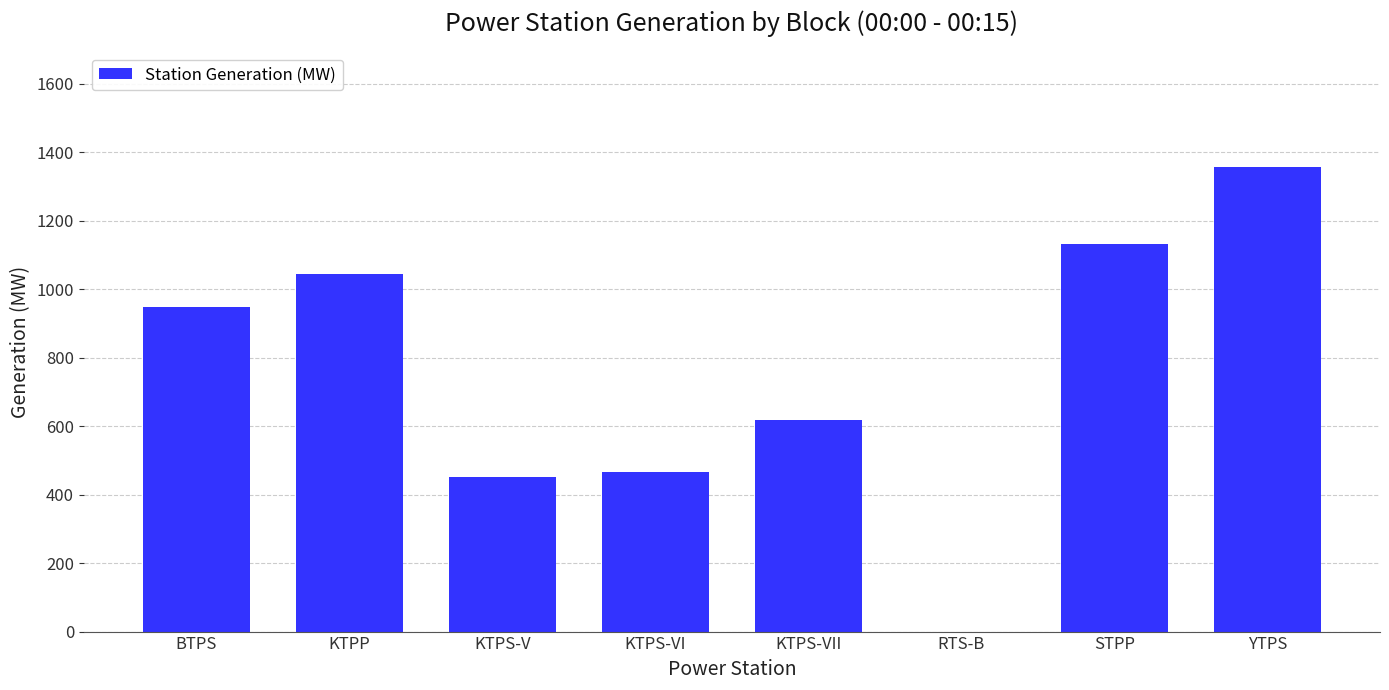

What is the sum of the values at RTS-B and KTPS-VI?

465.0